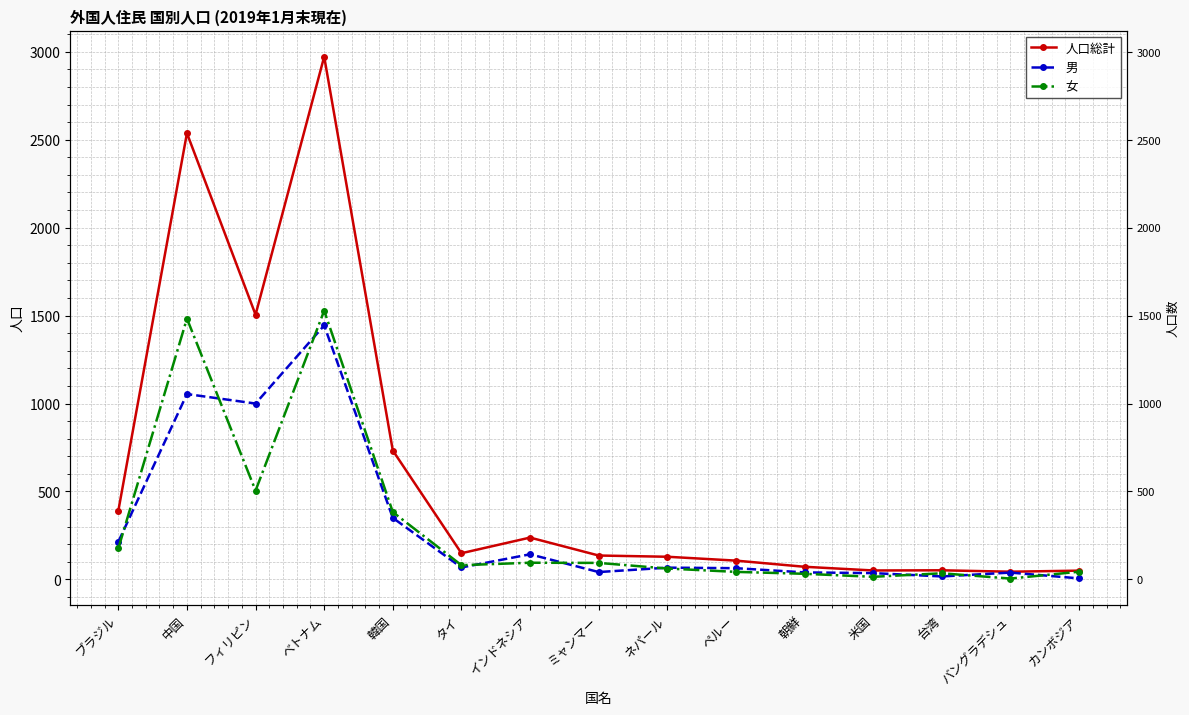

Which series changed the most between 朝鮮 and 米国?

人口総計